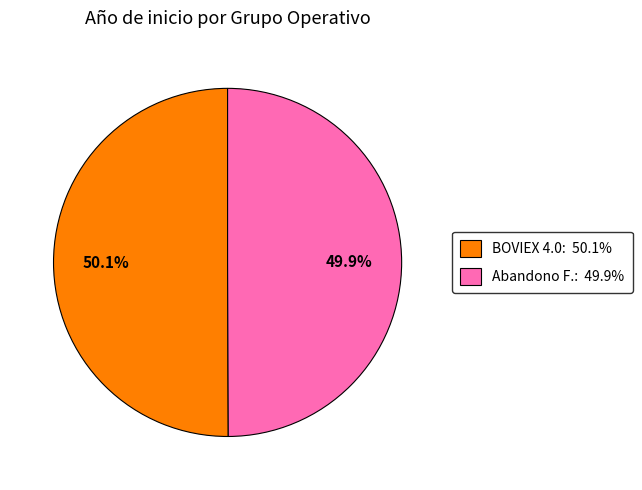

Approximately how many times larger is the value at BOVIEX 4.0: 50.1% compared to Abandono F.: 49.9%?

1.0